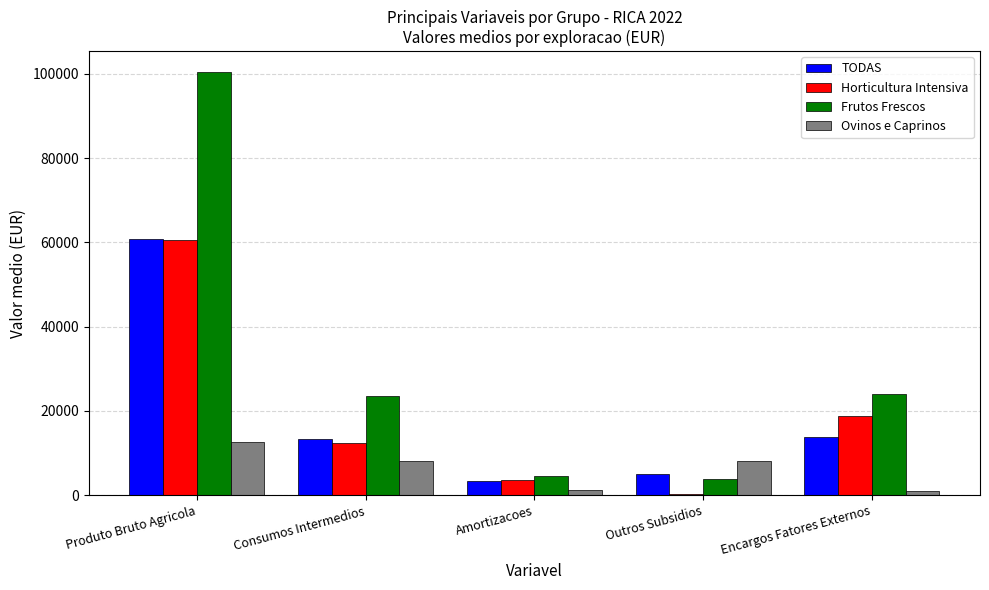

What position from the left is Outros Subsidios?

4